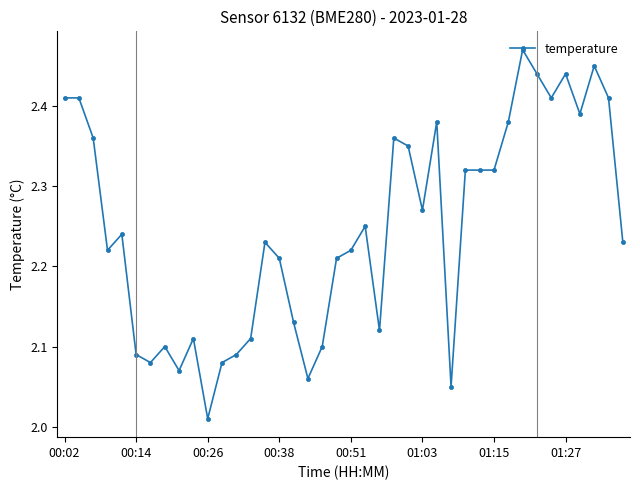

What is the difference between the maximum and minimum values?

0.5